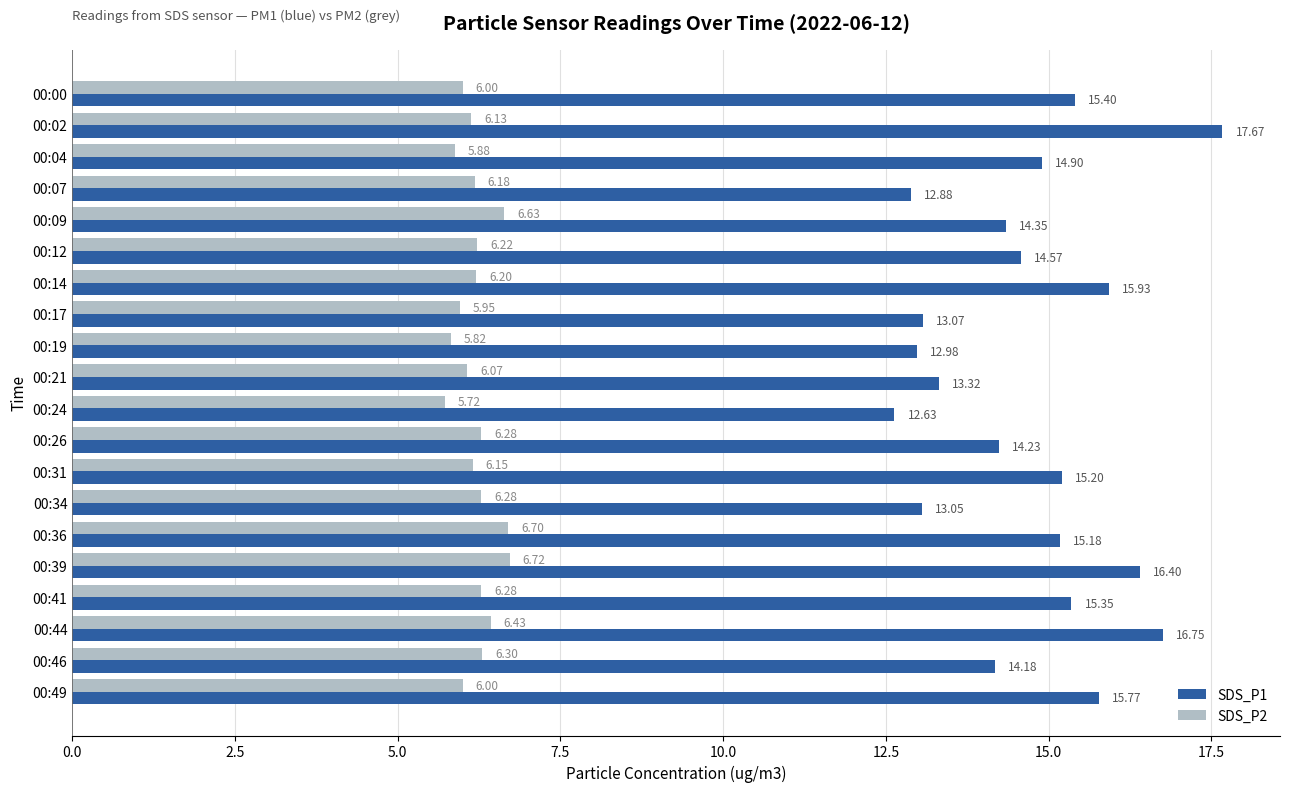

What is the spread (max minus min) of values at 00:19?

7.2